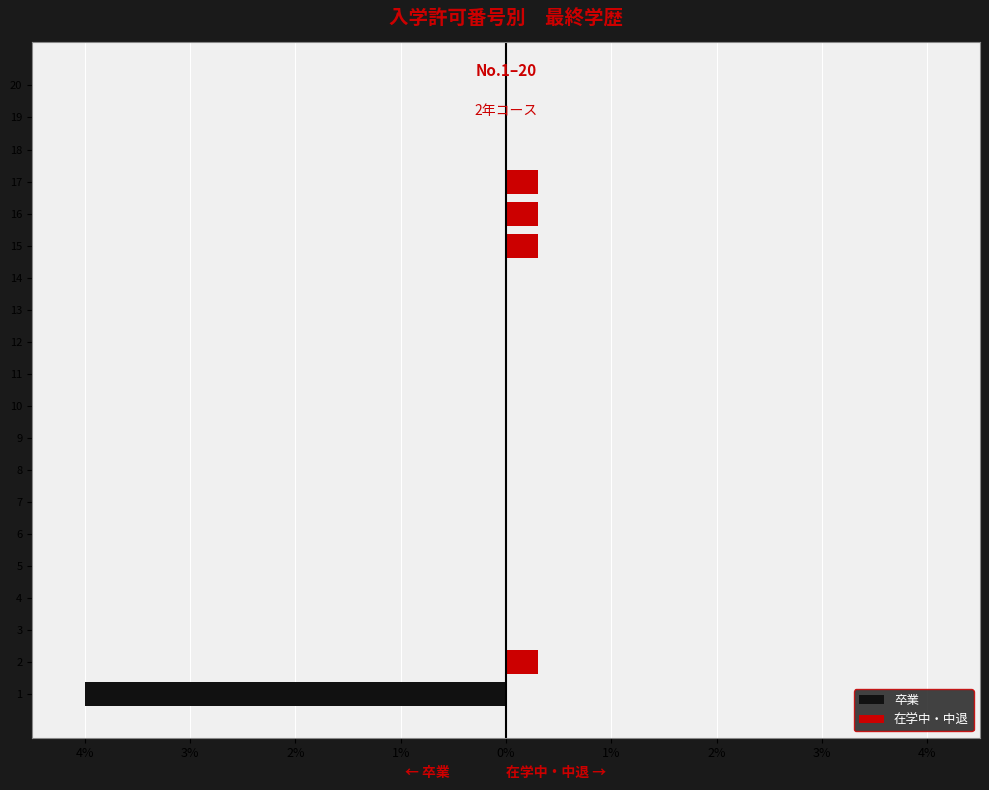

At 19, list the series in order from smallest to largest.

卒業, 在学中・中退